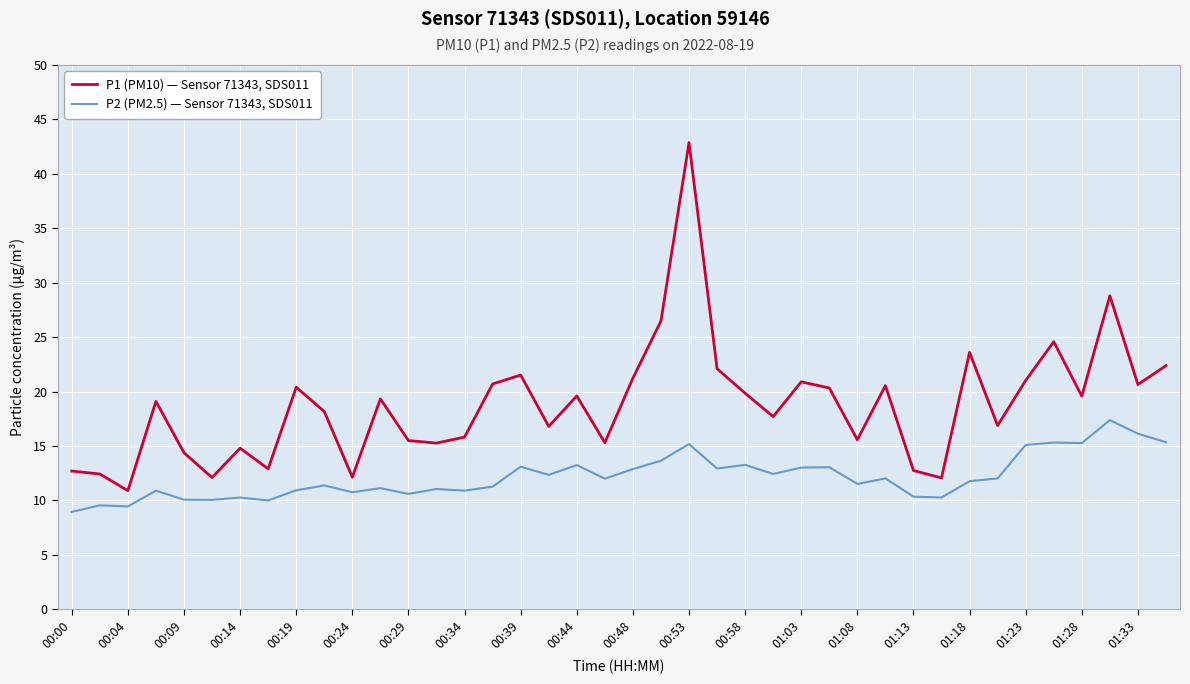

True or false: P1 (PM10) — Sensor 71343, SDS011 and P2 (PM2.5) — Sensor 71343, SDS011 intersect in this chart.

False